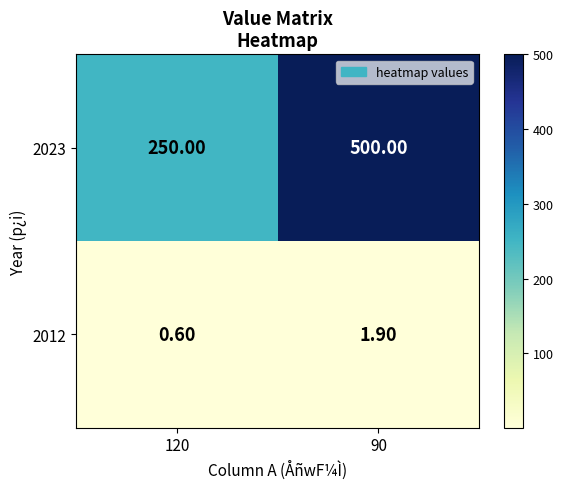

At which category is the sum across all series the highest?

90